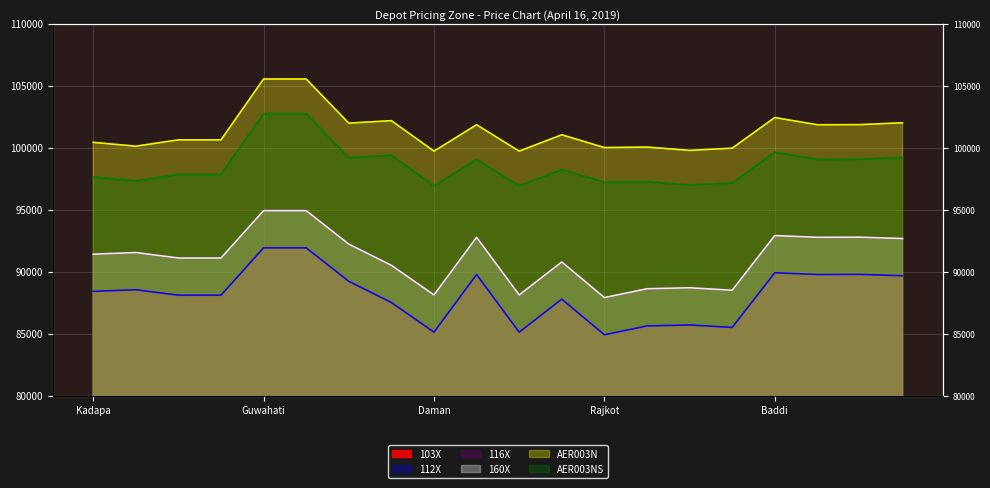

At which label does AER003NS reach its minimum?

Daman